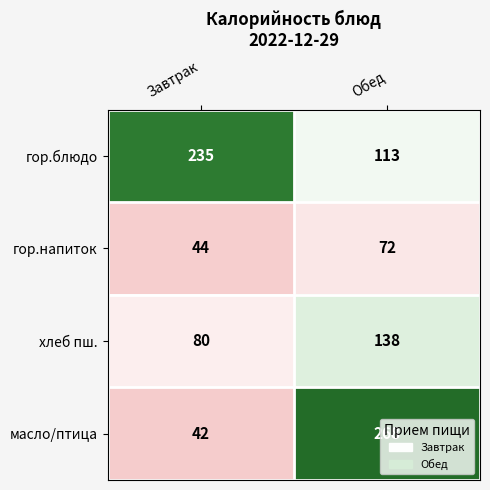

What is the spread (max minus min) of values at Завтрак?

193